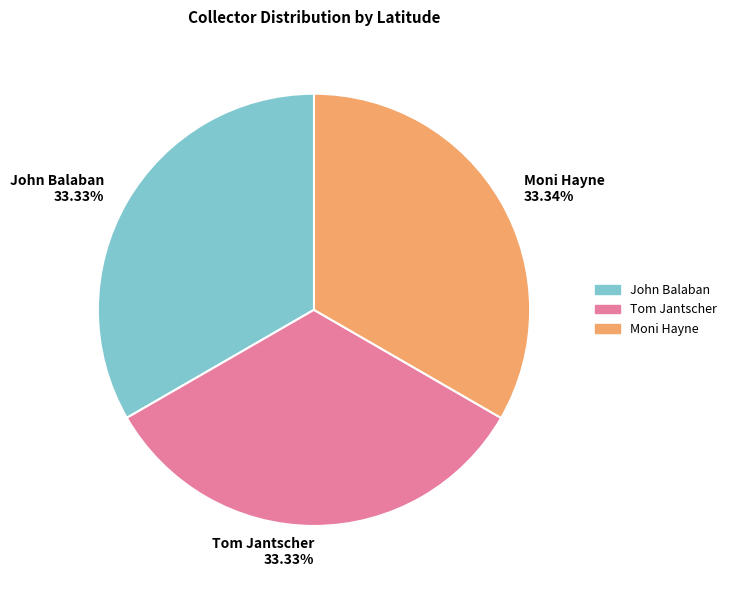

Do John Balaban 33.33% and Moni Hayne 33.34% together represent more than half of the pie?

Yes